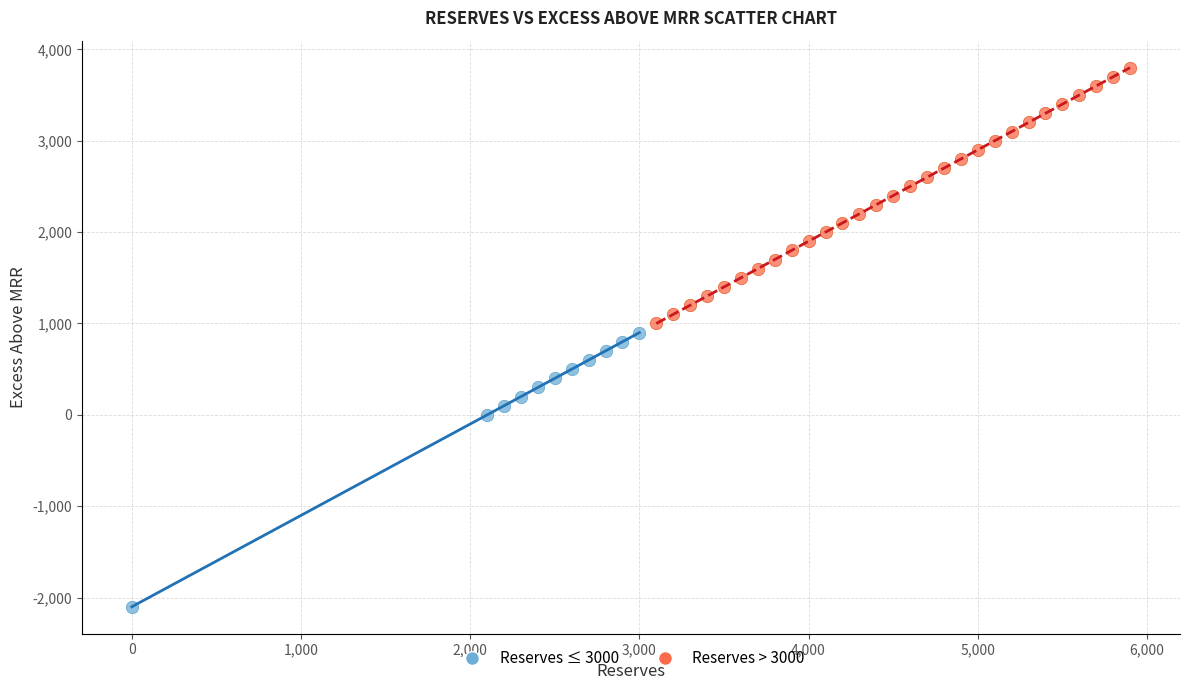

Which series contains the lowest Y value?

Reserves ≤ 3000